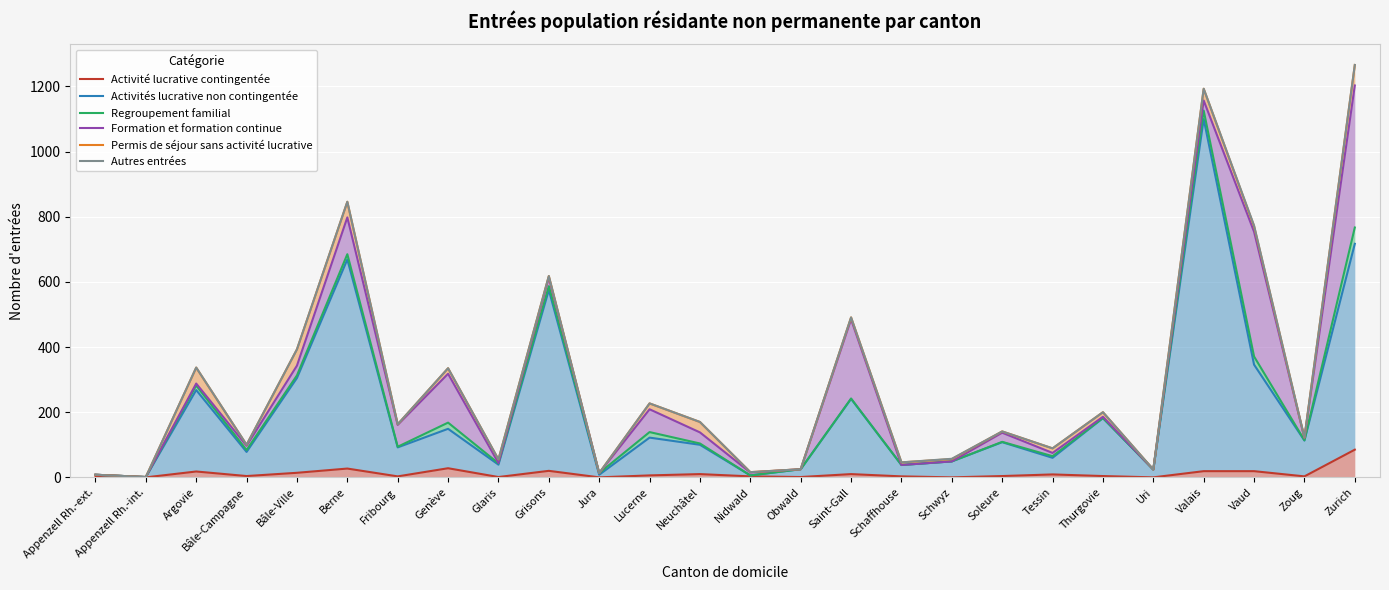

True or false: Activités lucrative non contingentée and Formation et formation continue cross at least once.

False